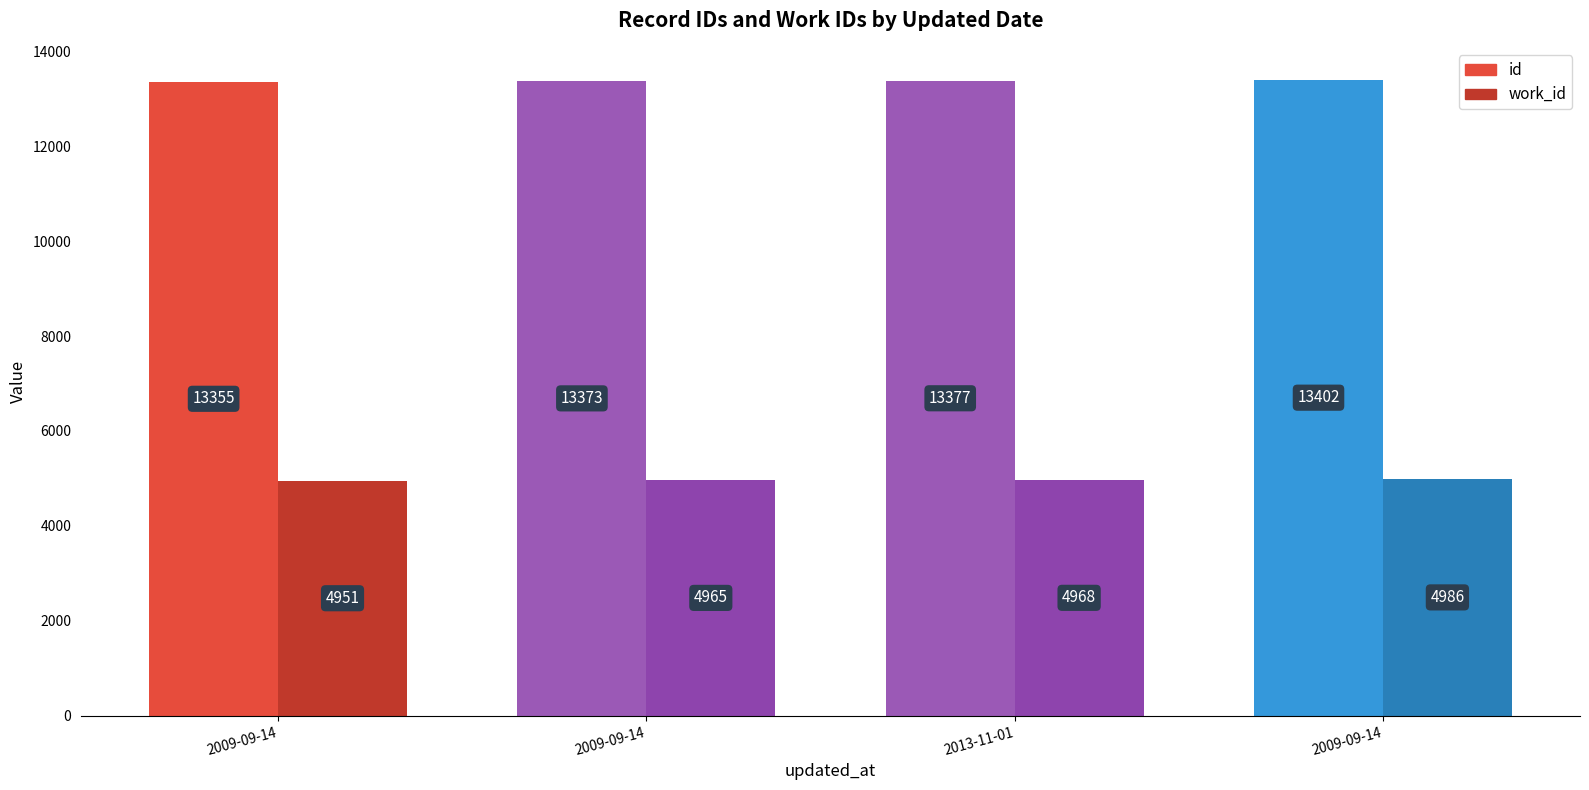

Reading right to left, extract all data points from this chart.

id: 13402	13377	13373	13355
work_id: 4986	4968	4965	4951